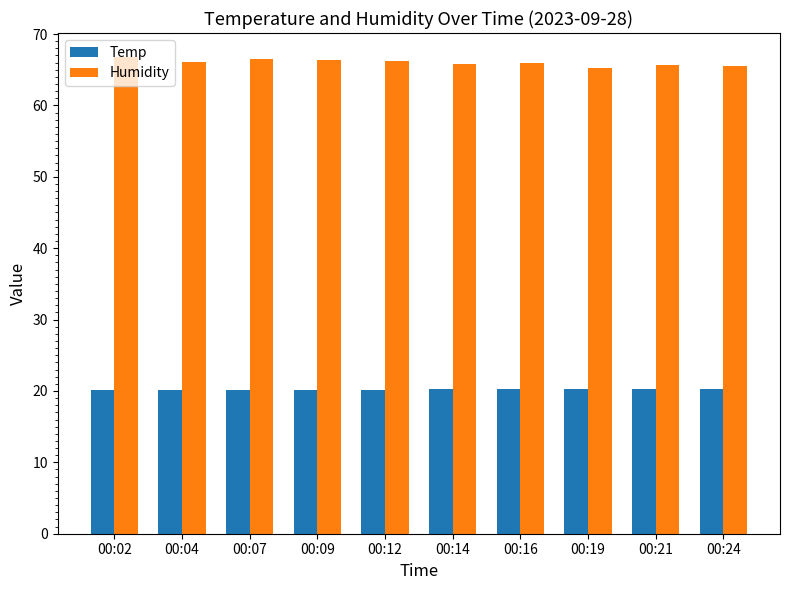

What is the minimum value shown in the chart?

20.1